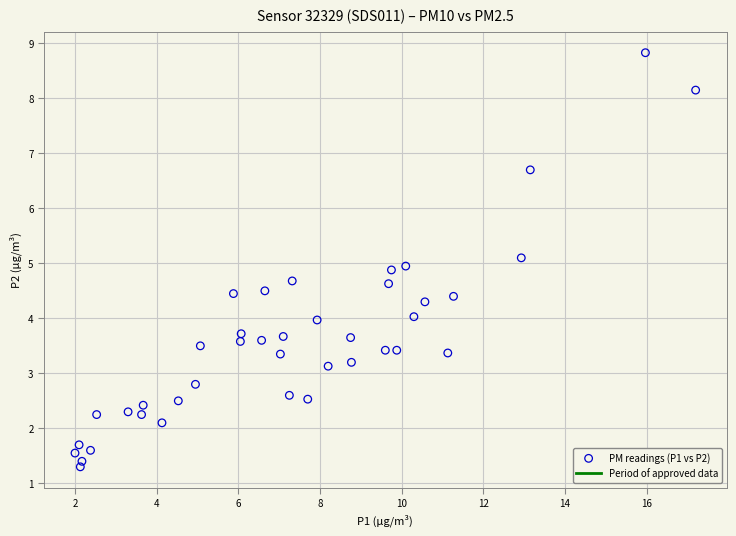

What is the range of Y values (max minus min)?

7.5